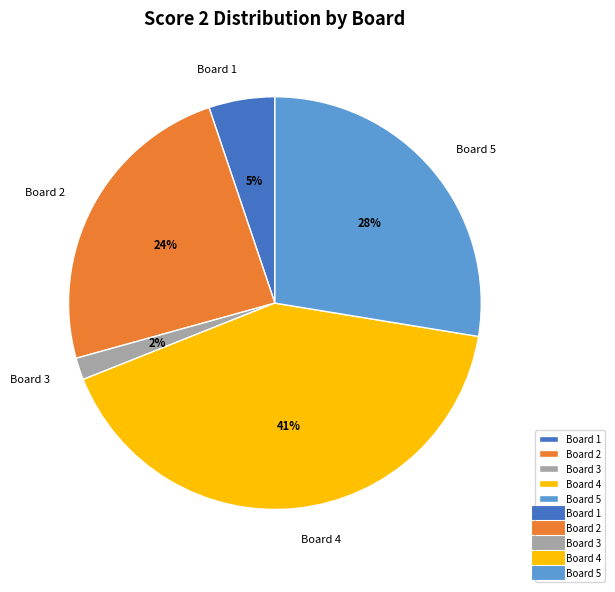

To the nearest percent, what is the average slice percentage?

20%